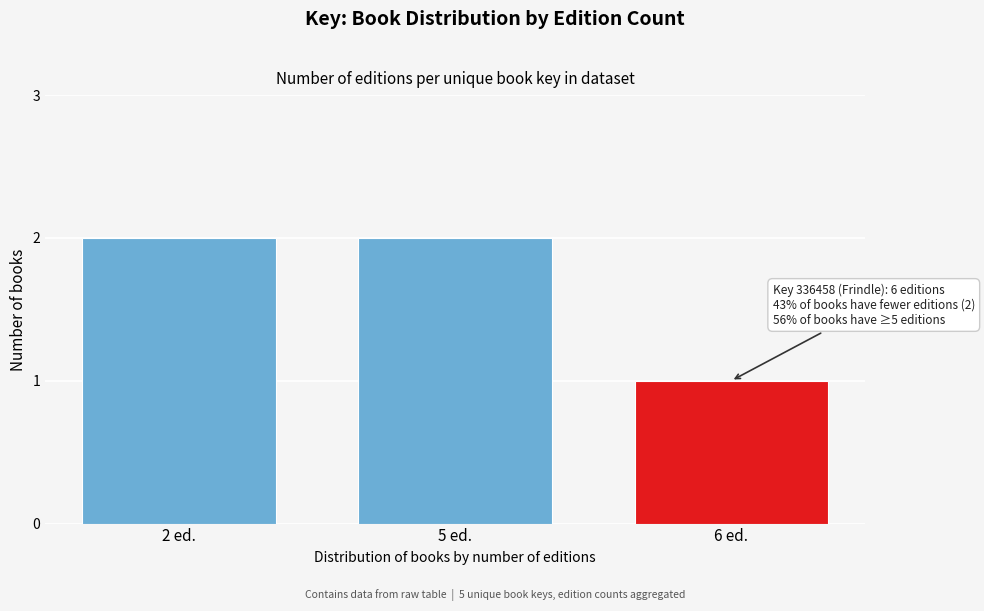

Reading left to right, what are all the values shown in this chart?

2 ed.=2	5 ed.=2	6 ed.=1